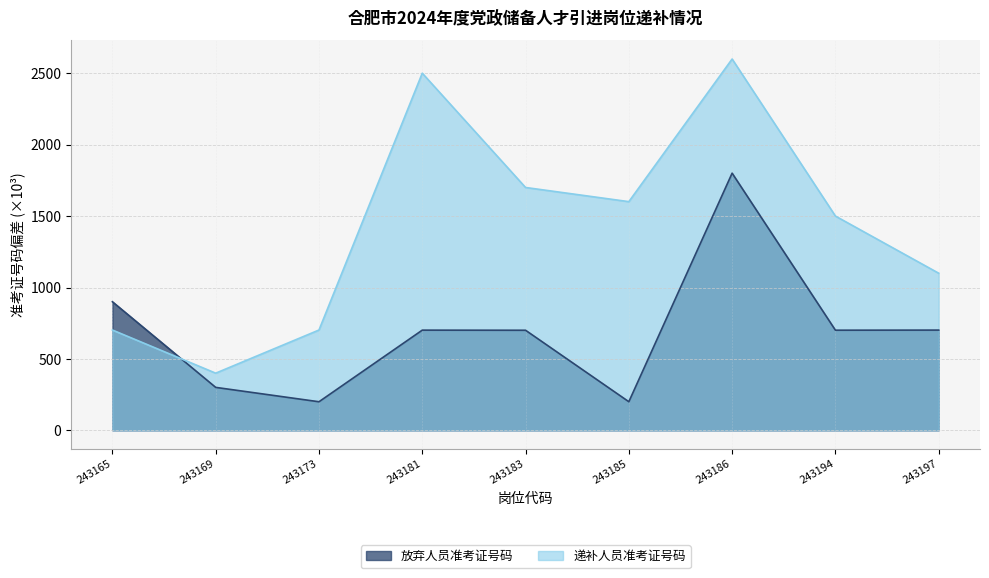

What is the average value of the 递补人员准考证号码 series?

1423.2